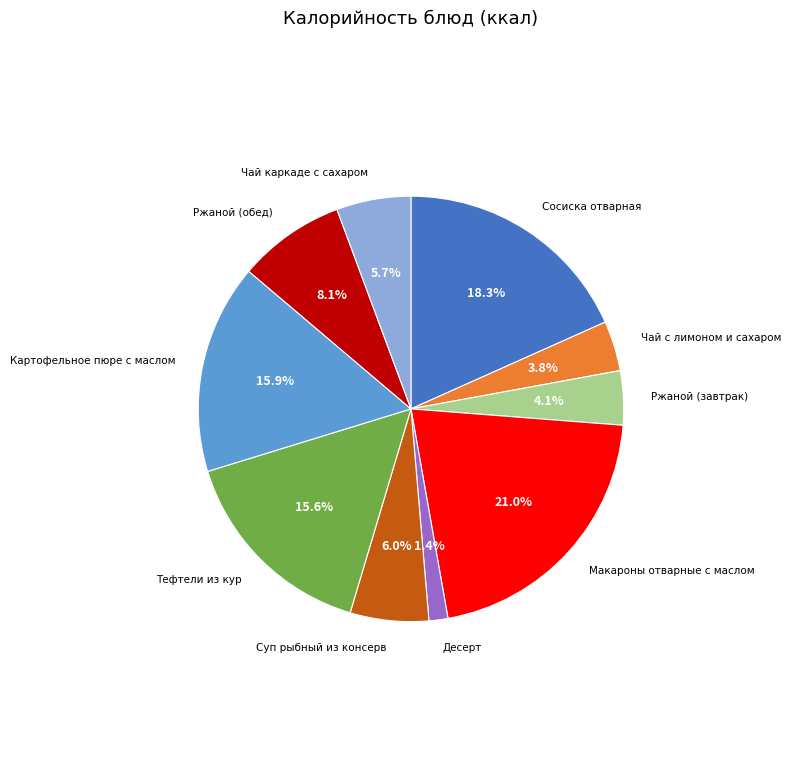

Does any single category account for the majority?

No